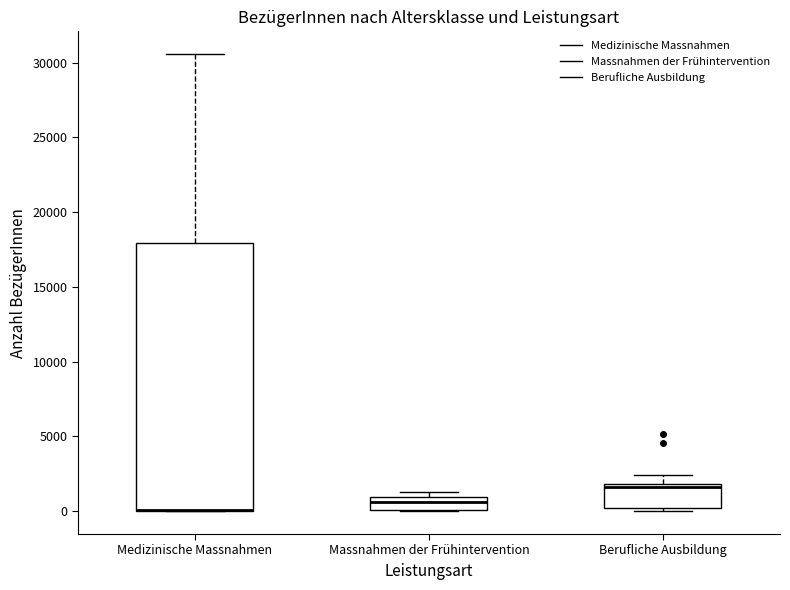

Where does the upper whisker of the box for Medizinische Massnahmen end on the y-axis? The values are not printed on the chart, so give them approximately, as read against the axis.

30500